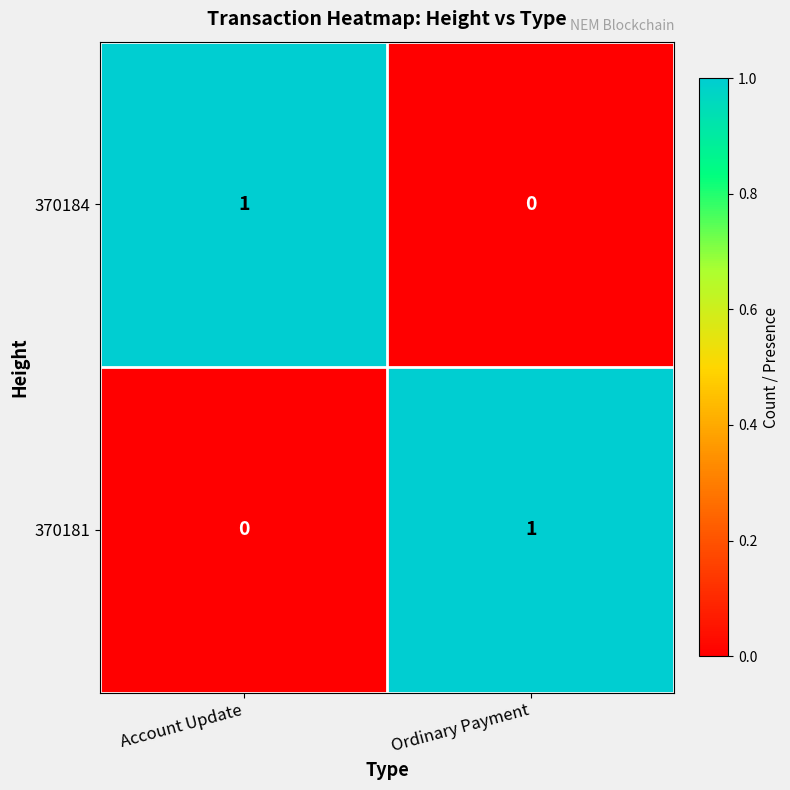

At Account Update, list the series in order from largest to smallest.

370184, 370181